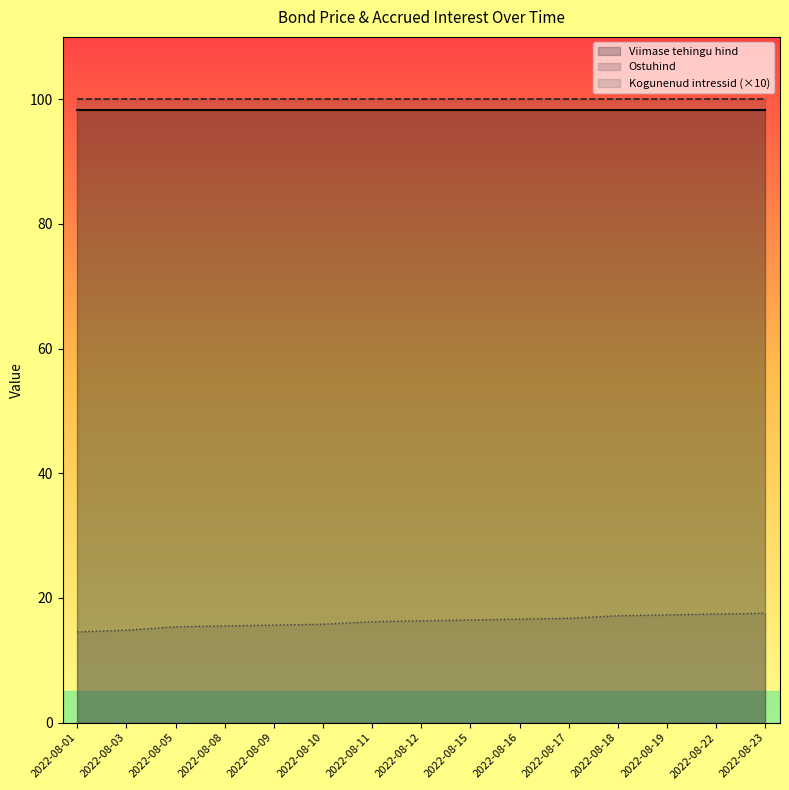

Count the number of categories in the chart.

15